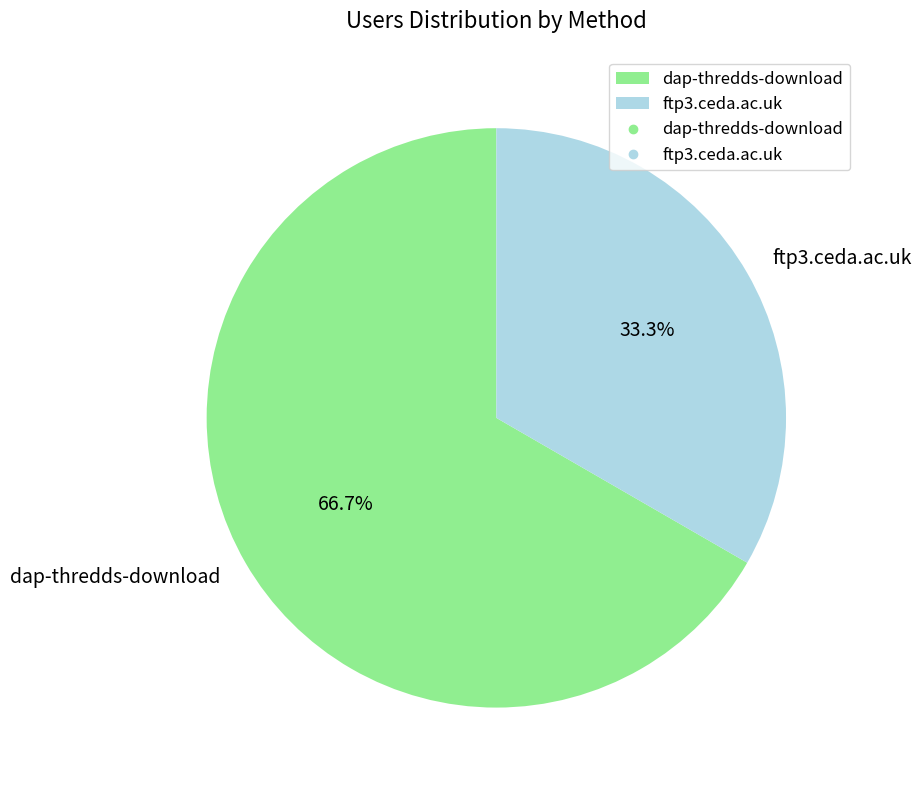

Rank the categories by value from highest to lowest.

dap-thredds-download, ftp3.ceda.ac.uk